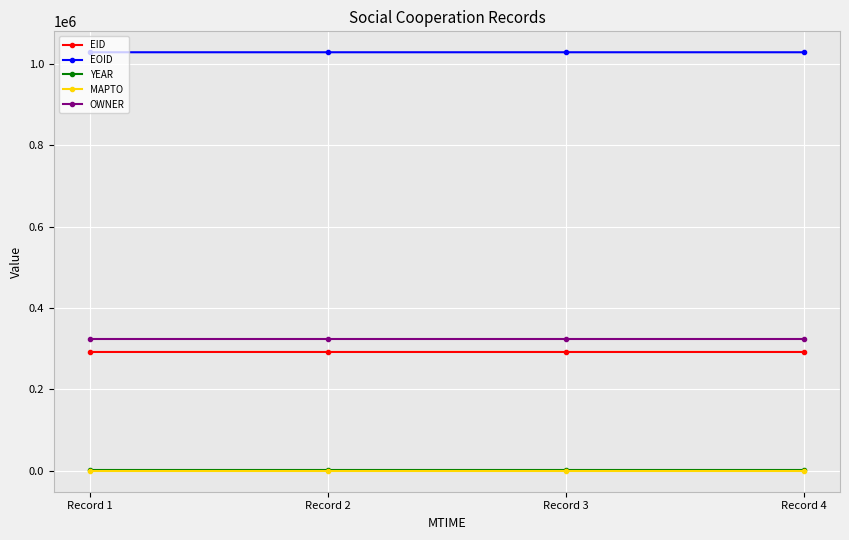

How many lines are shown in the chart?

5